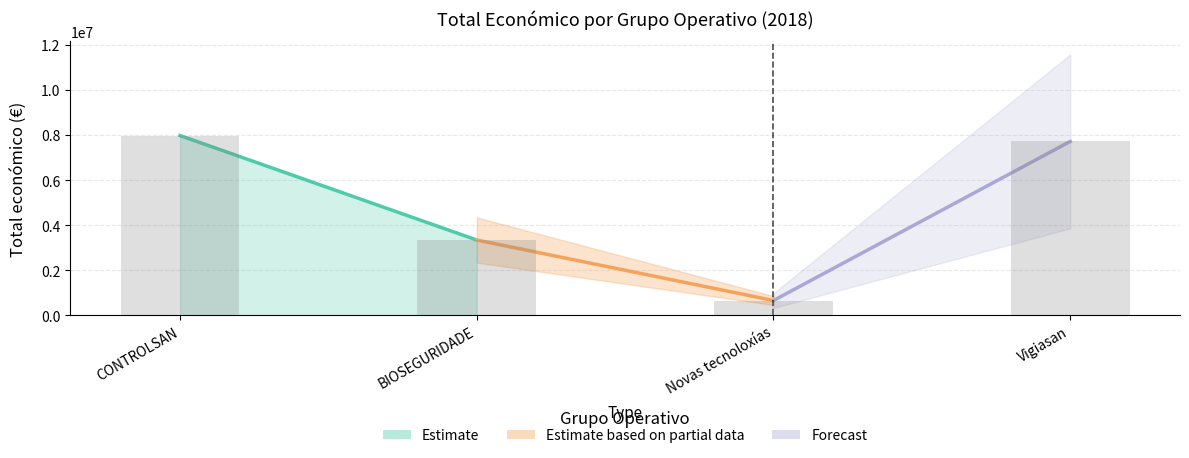

Does the chart contain stacked bars?

No